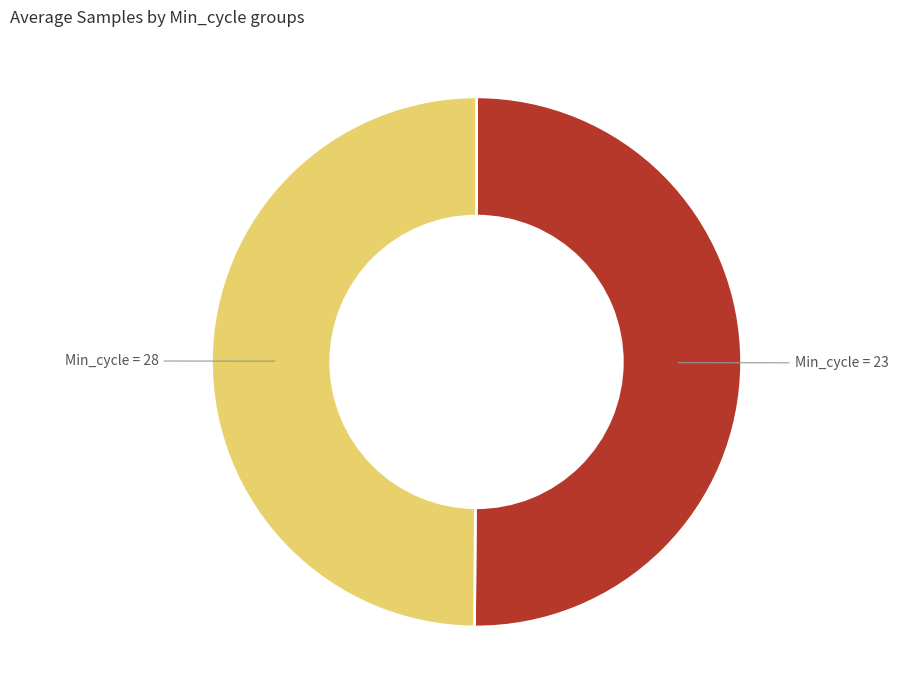

How many segments does this pie chart have?

2